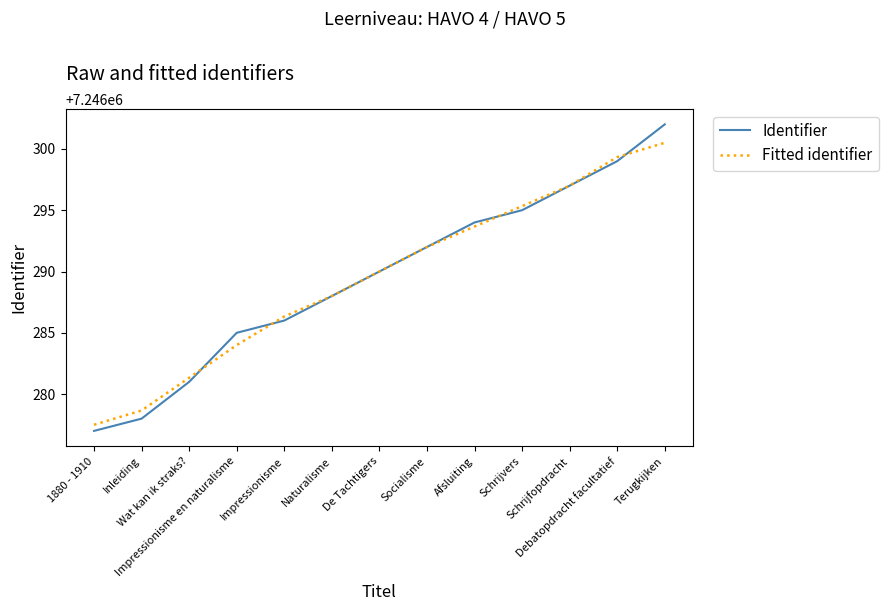

Reading left to right, extract all data points from this chart.

Identifier: 1880 - 1910=7246277.0	Inleiding=7246278.0	Wat kan ik straks?=7246281.0	Impressionisme en naturalisme=7246285.0	Impressionisme=7246286.0	Naturalisme=7246288.0	De Tachtigers=7246290.0	Socialisme=7246292.0	Afsluiting=7246294.0	Schrijvers=7246295.0	Schrijfopdracht=7246297.0	Debatopdracht facultatief=7246299.0	Terugkijken=7246302.0
Fitted identifier: 1880 - 1910=7246277.5	Inleiding=7246278.7	Wat kan ik straks?=7246281.3	Impressionisme en naturalisme=7246284.0	Impressionisme=7246286.3	Naturalisme=7246288.0	De Tachtigers=7246290.0	Socialisme=7246292.0	Afsluiting=7246293.7	Schrijvers=7246295.3	Schrijfopdracht=7246297.0	Debatopdracht facultatief=7246299.3	Terugkijken=7246300.5